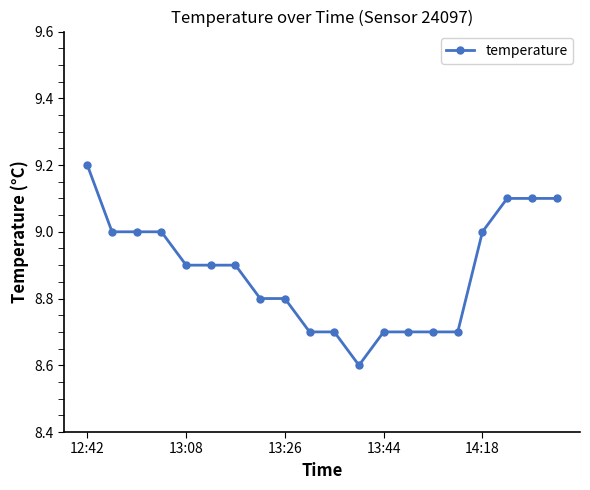

What is the greatest value displayed?

9.2